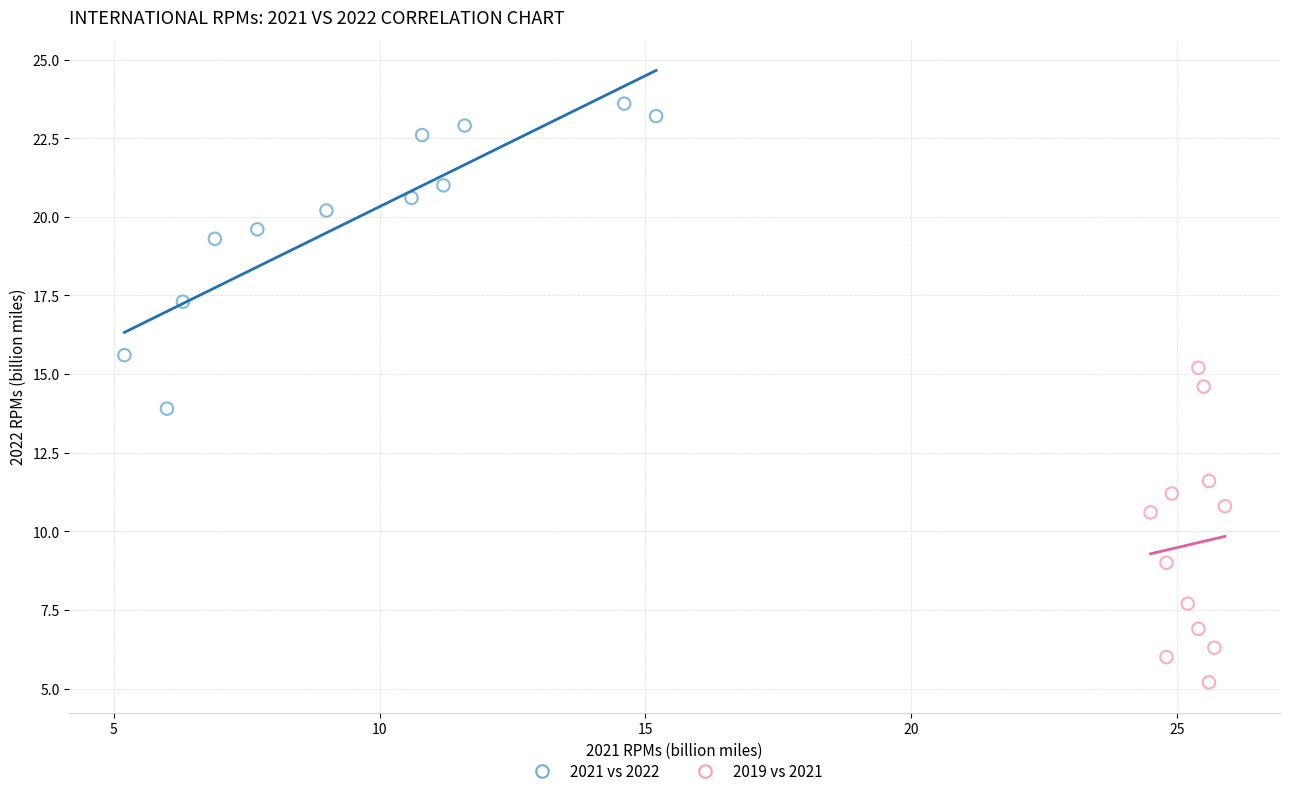

Which series has the largest Y range (max minus min)?

2019 vs 2021